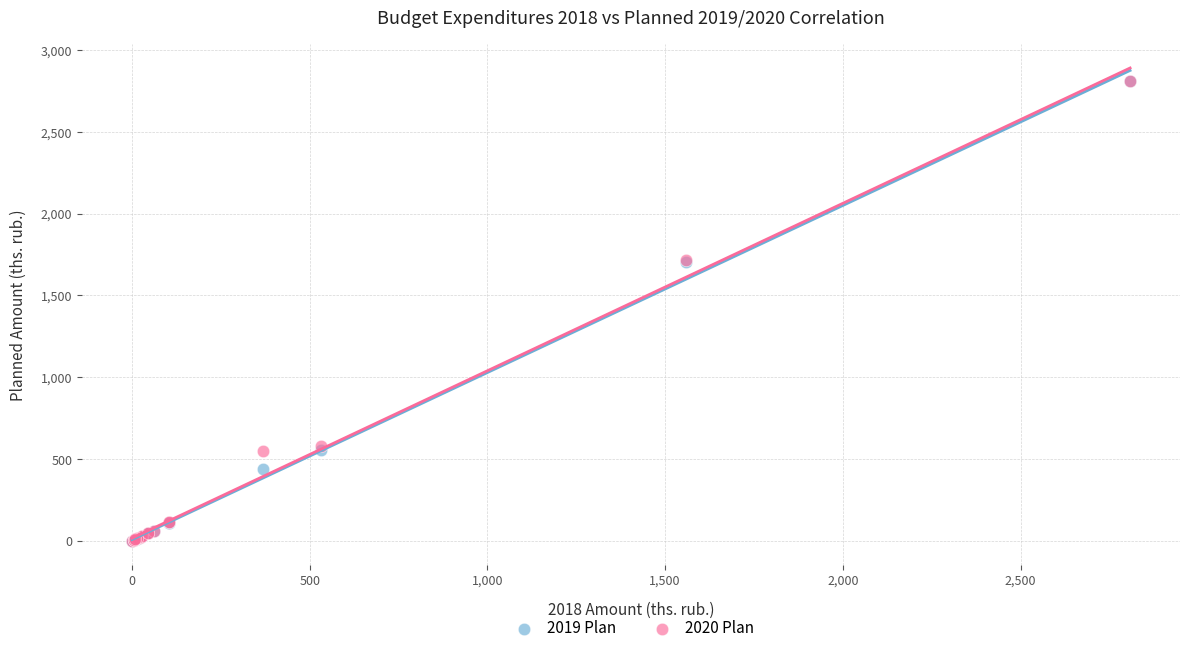

What are all the series names shown in the legend?

2019 Plan, 2020 Plan